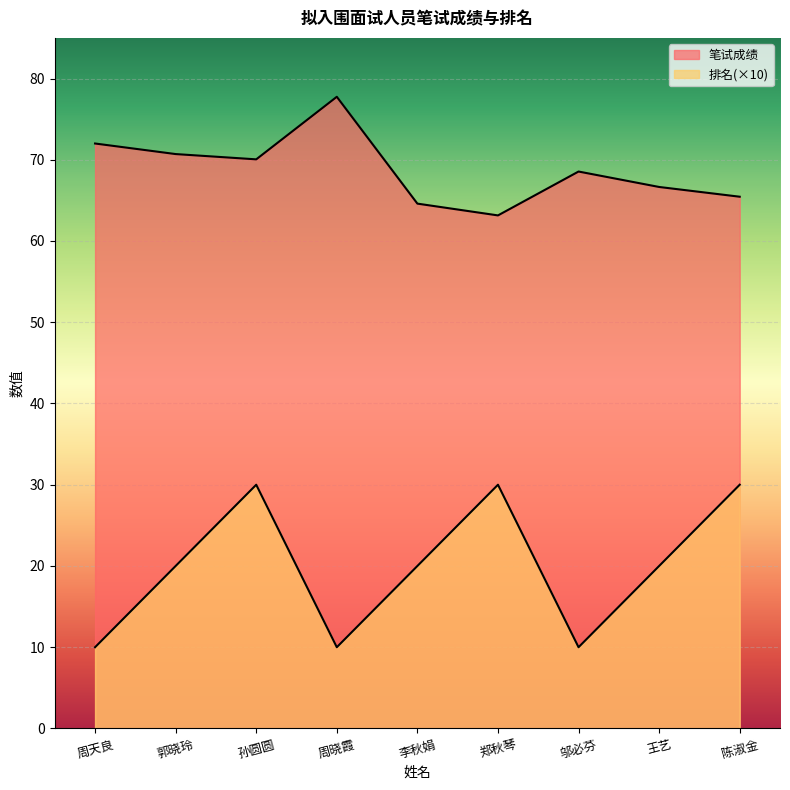

What is the sum of all 笔试成绩 values?

618.9